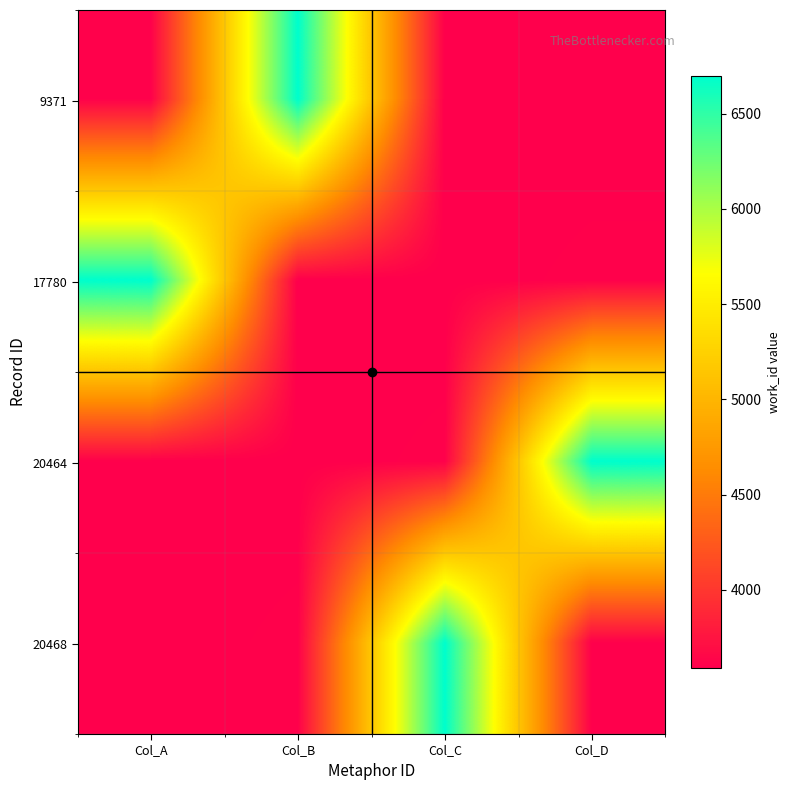

Reading right to left, extract all data points from this chart.

9371: Col_D=3591	Col_C=3591	Col_B=6696	Col_A=3609
17780: Col_D=3609	Col_C=3591	Col_B=3591	Col_A=6696
20464: Col_D=6696	Col_C=3609	Col_B=3591	Col_A=3591
20468: Col_D=3591	Col_C=6696	Col_B=3609	Col_A=3591